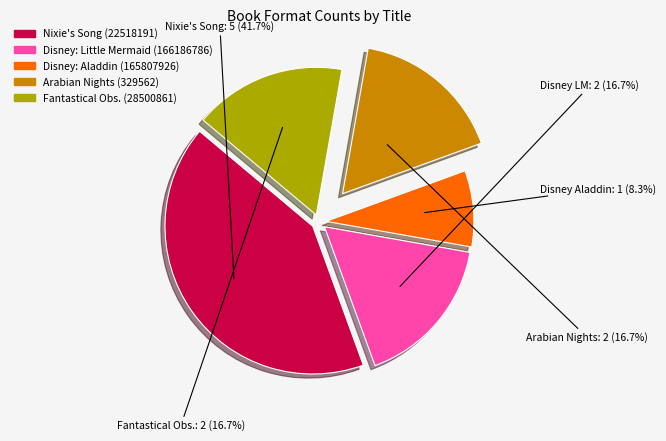

Is there a majority slice in this chart?

No